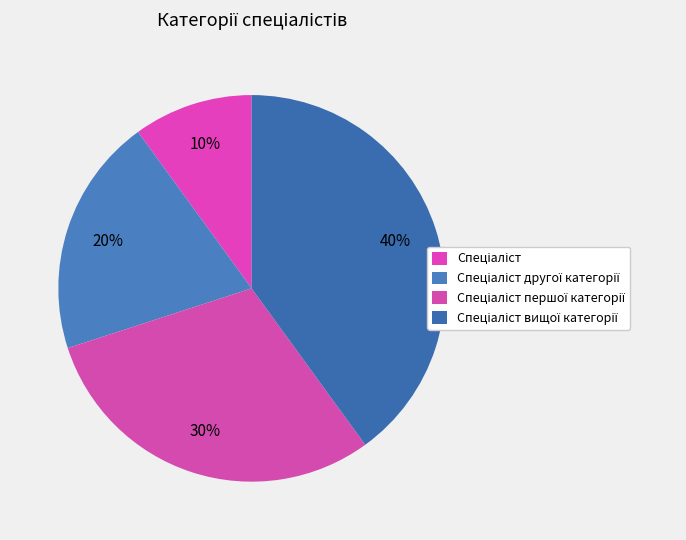

Which slice is the smallest?

Спеціаліст